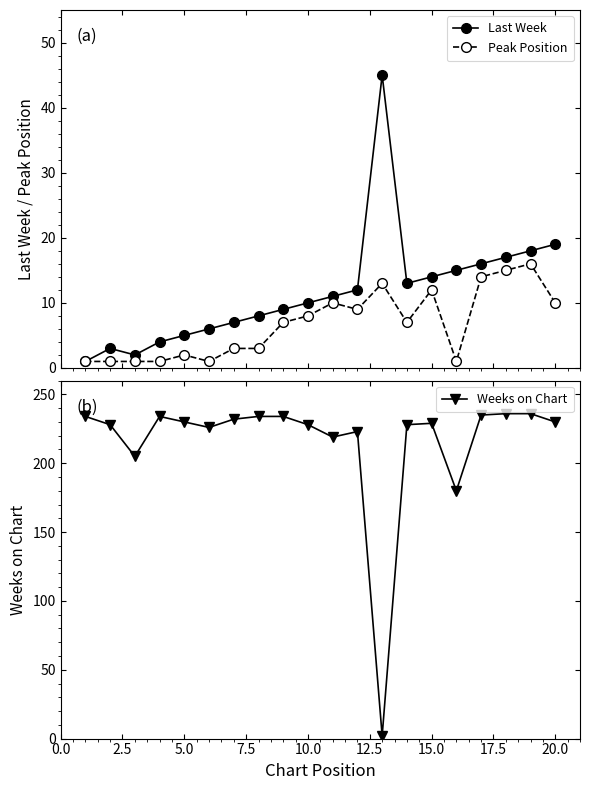

True or false: Last Week has more than 0 points higher than both neighbors.

True